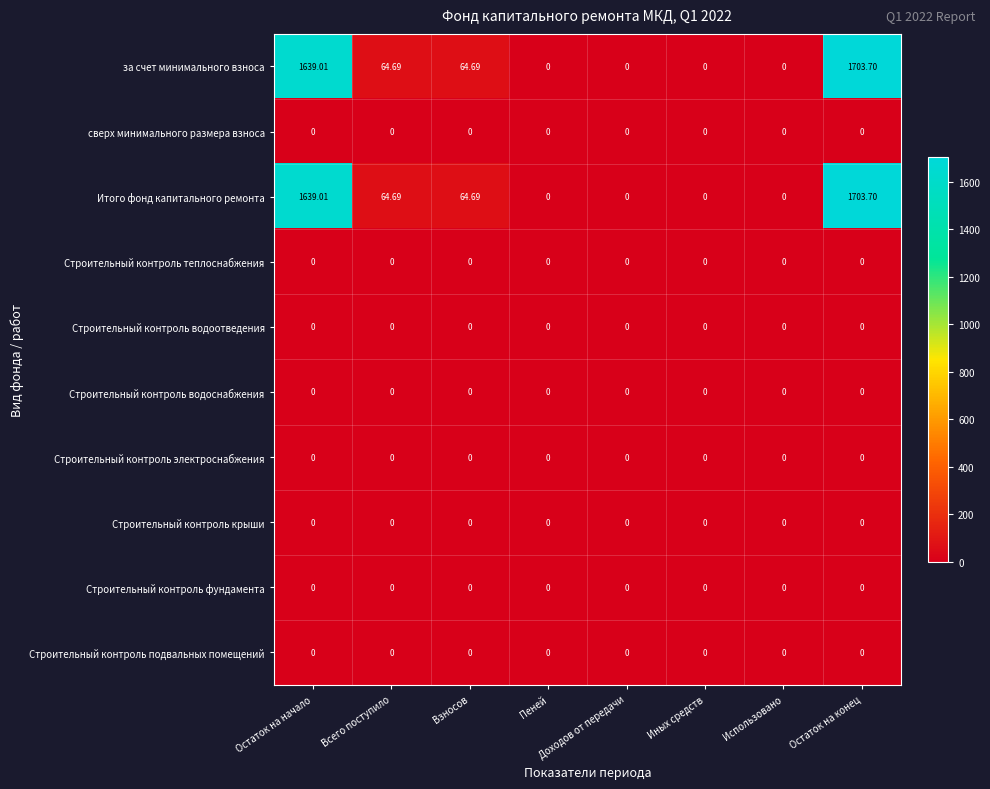

What is the maximum value shown in the chart?

1703.7